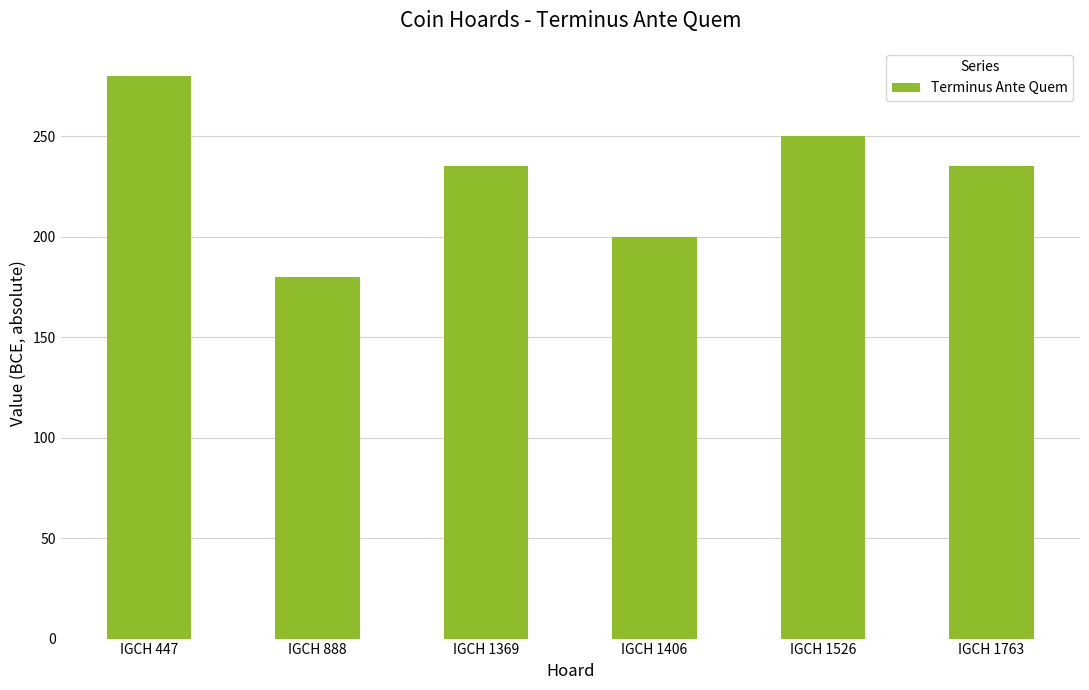

Does the chart contain stacked bars?

No